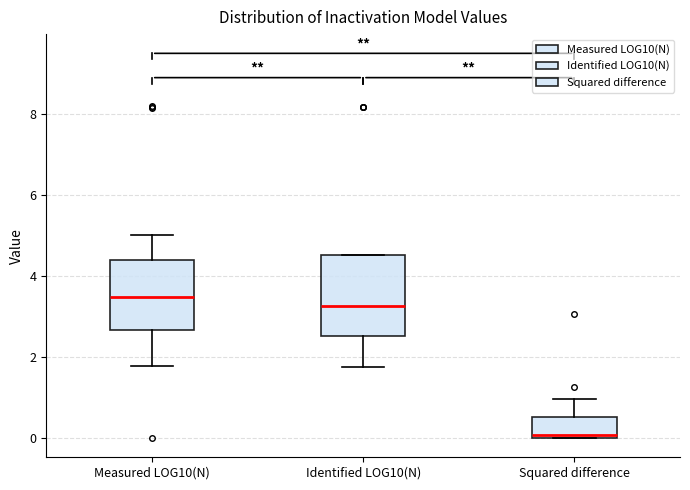

Which box has the lowest median line?

Squared difference